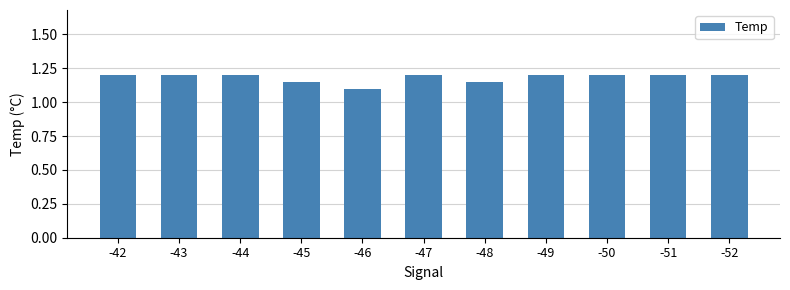

True or false: the data shows 1.1 at -46.

True